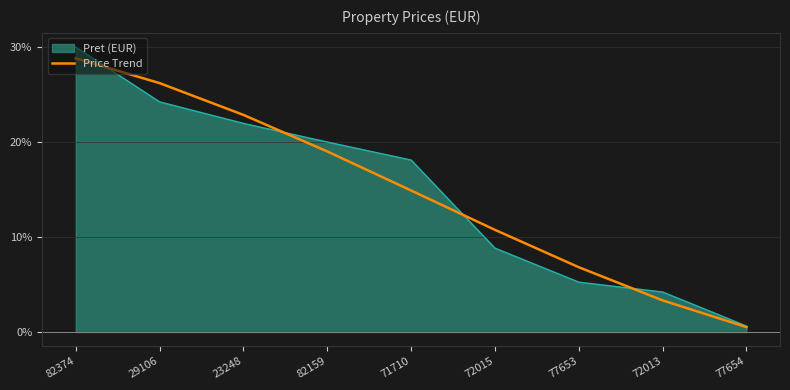

What is the maximum value shown in the chart?

28.8